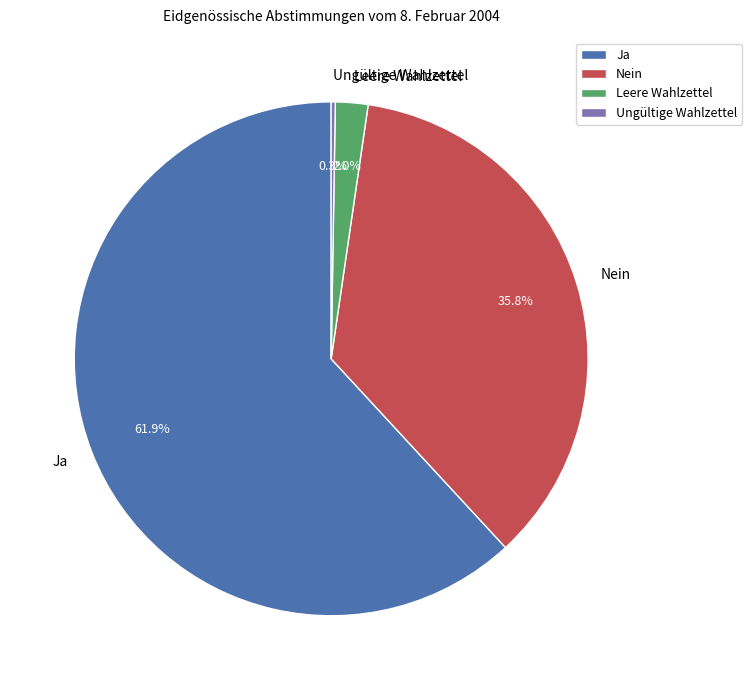

What is the majority slice?

Ja